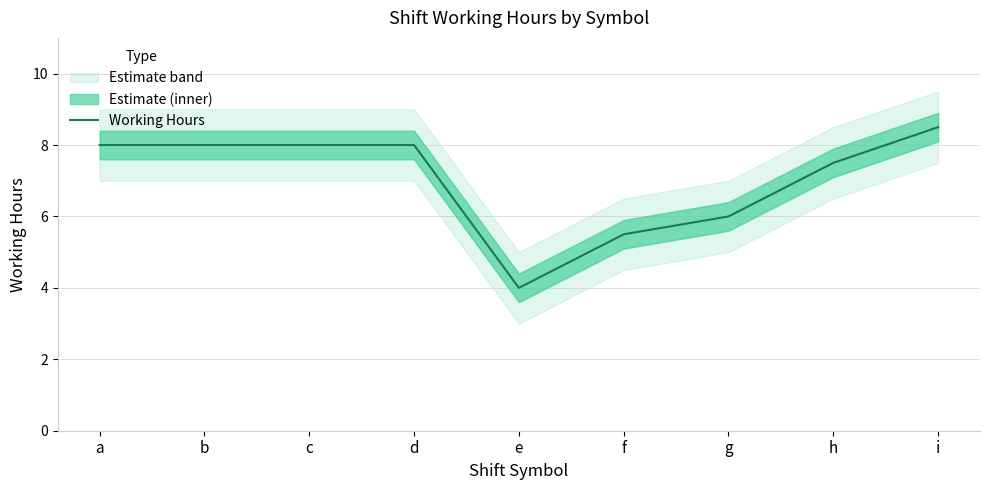

Is it true that the value at c is 13.7?

False